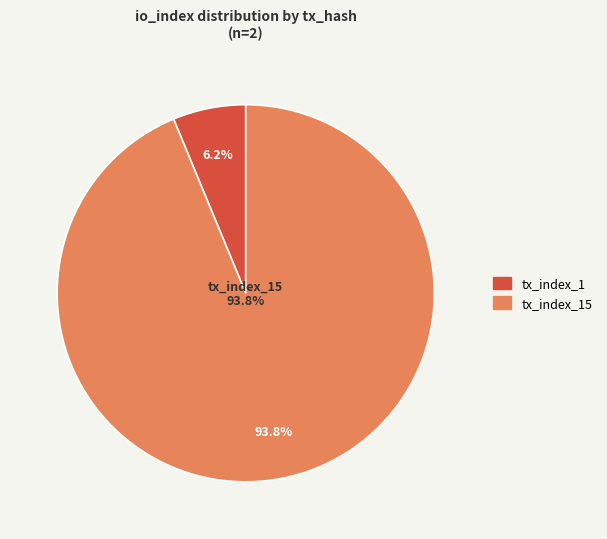

Which slice is the largest?

tx_index_15